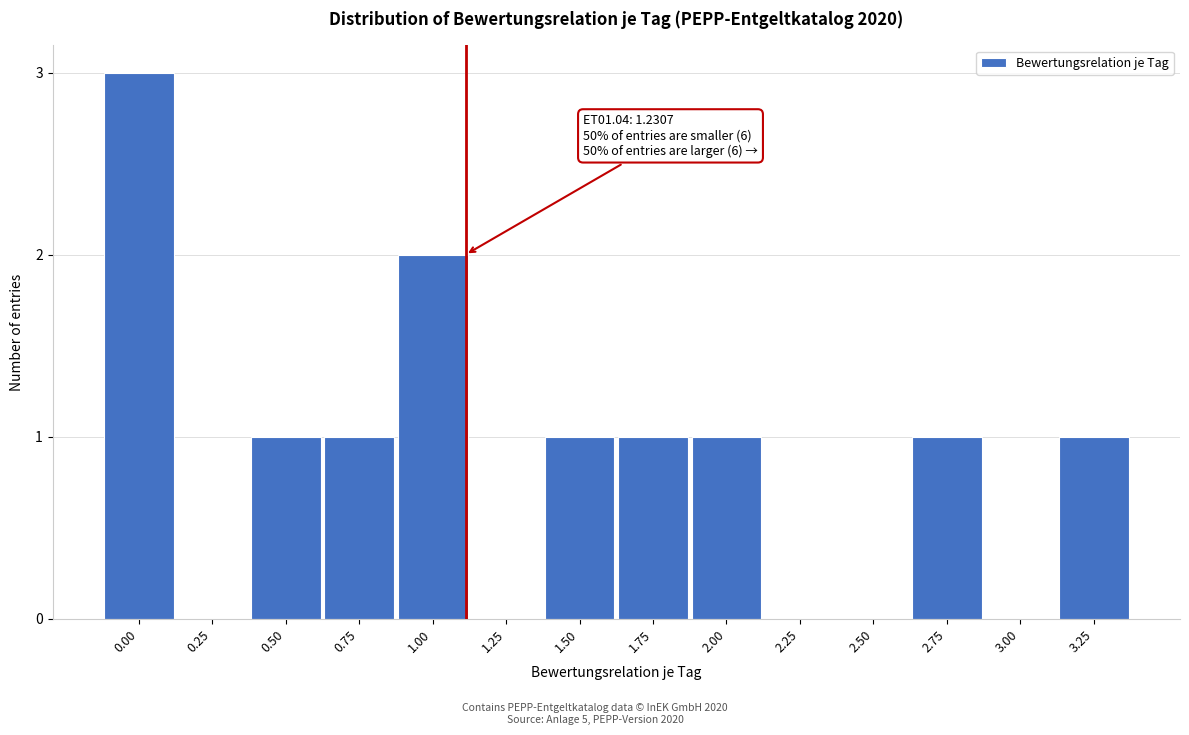

Reading left to right, what are all the values shown in this chart?

0.00=3	0.25=0	0.50=1	0.75=1	1.00=2	1.25=0	1.50=1	1.75=1	2.00=1	2.25=0	2.50=0	2.75=1	3.00=0	3.25=1